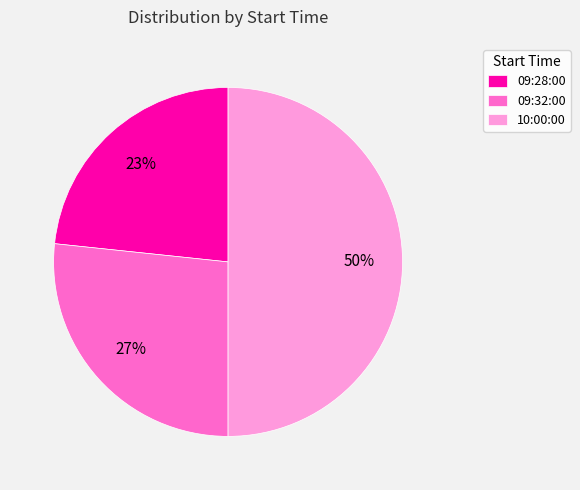

The 09:28:00 slice represents 37% of the pie. True or false?

False